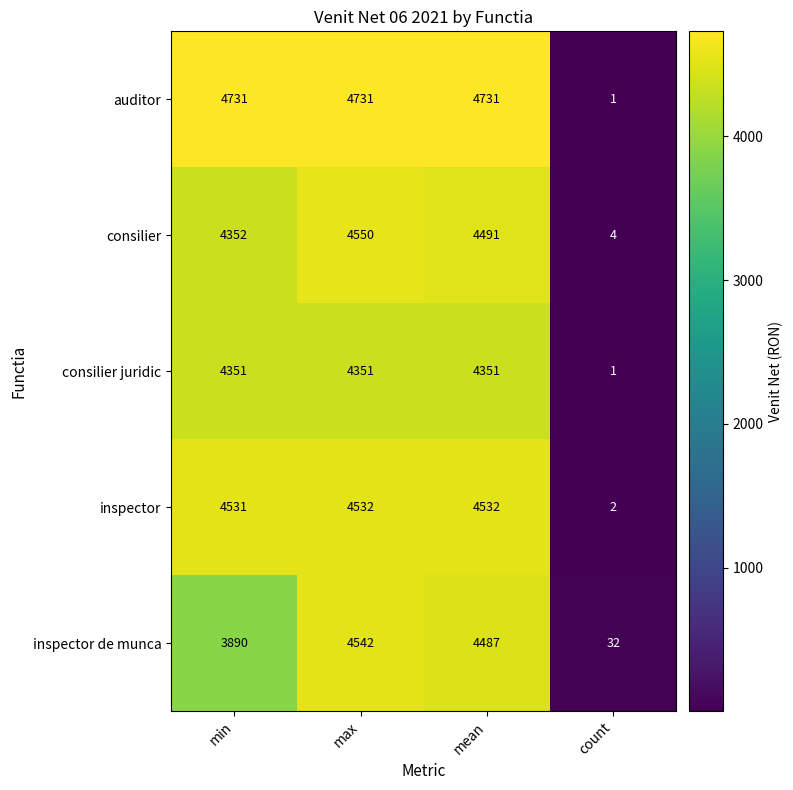

What value does the inspector de munca series have at max, to the nearest 100?

4500